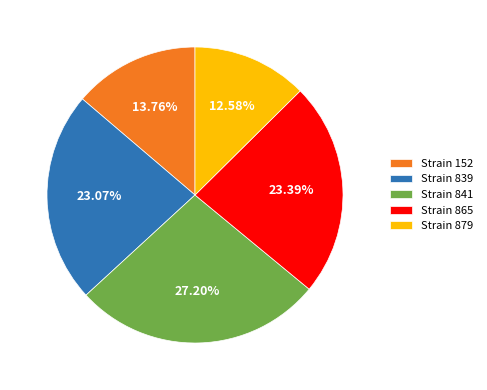

Do Strain 839 and Strain 841 together represent more than half of the pie?

Yes